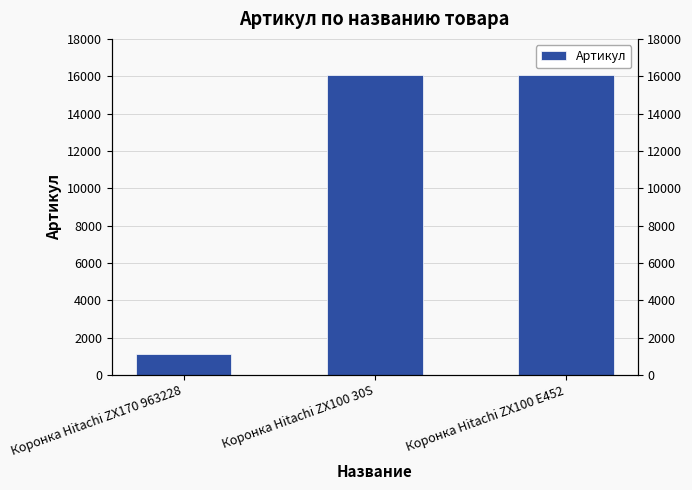

At which category does the chart reach its minimum across all series?

Коронка Hitachi ZX170 963228